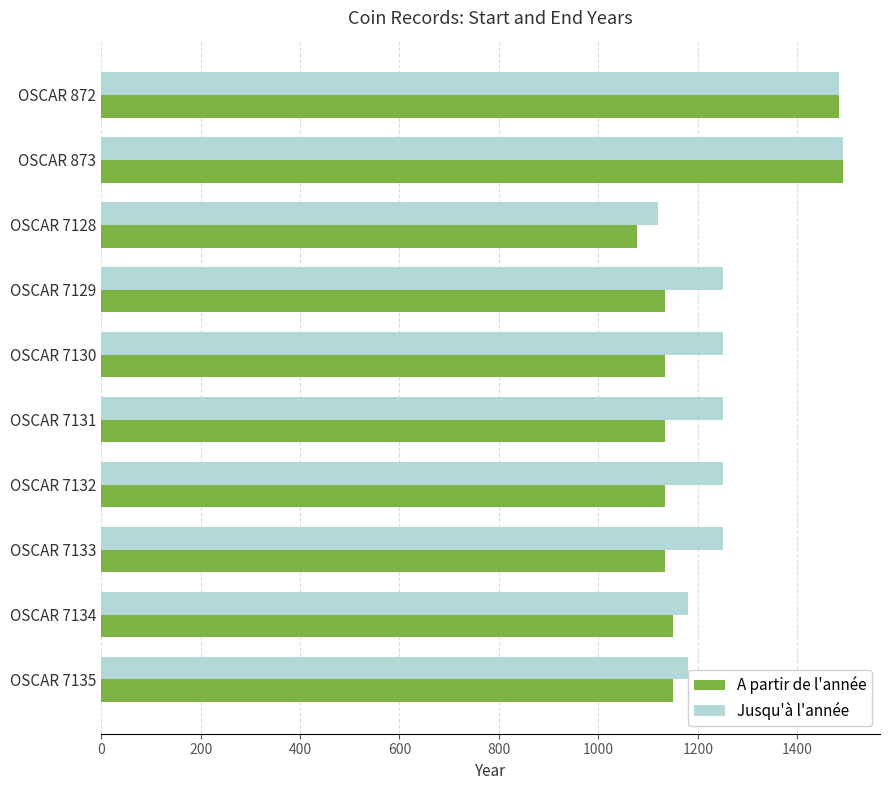

Read the Jusqu'à l'année value at OSCAR 872, to the nearest 50.

1500